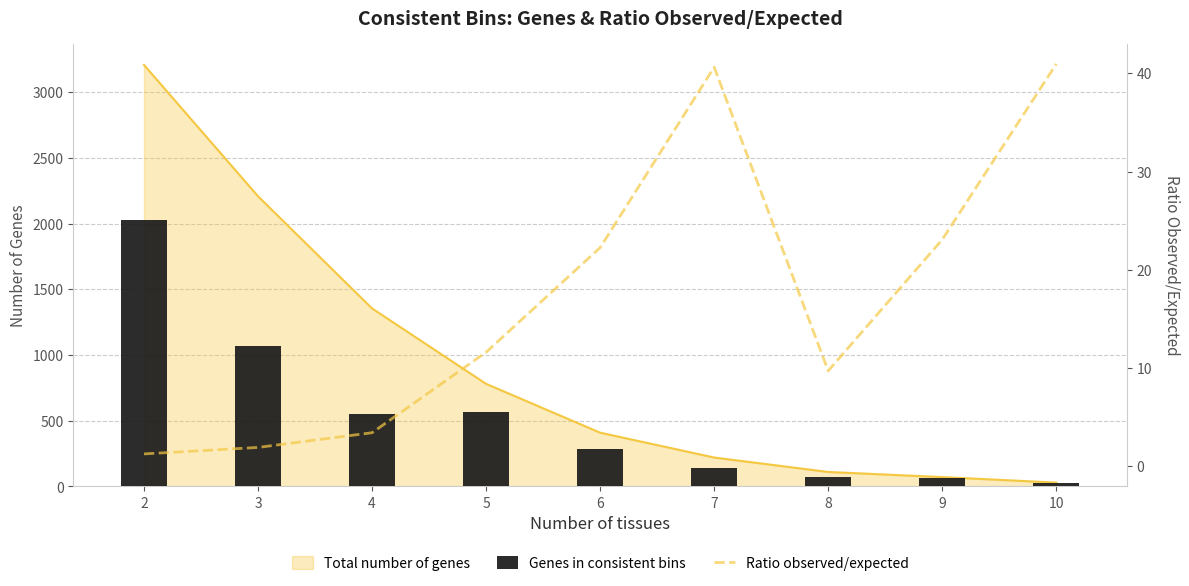

At which category is the sum across all series the highest?

2